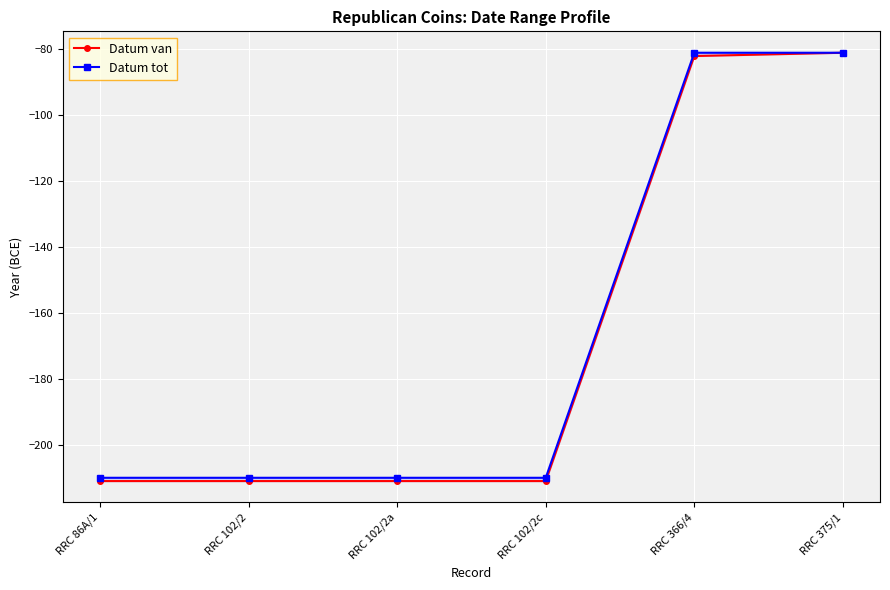

What is the difference between the maximum and minimum values in the Datum tot series?

129